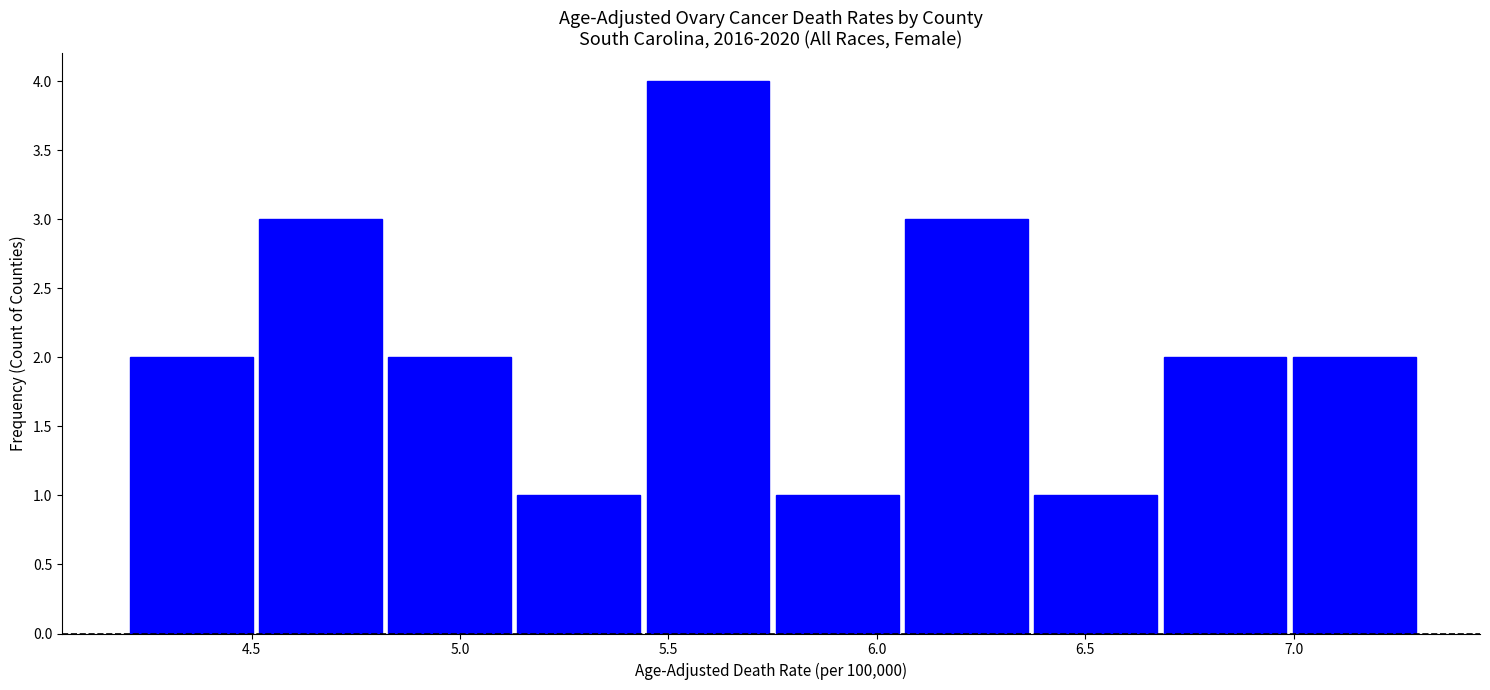

What is the height of the bar covering 5.44 to 5.75 on the x-axis? Neither the bar edges nor the heights are printed on the chart, so give them approximately, as read against the axes.

4